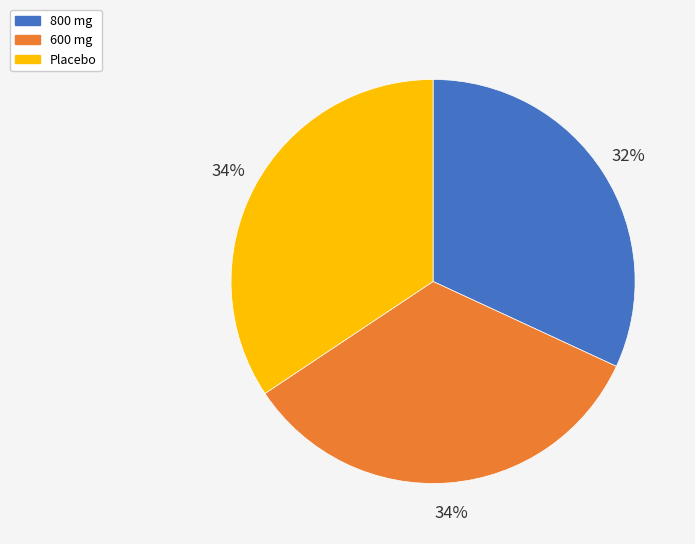

Is there a majority slice in this chart?

No